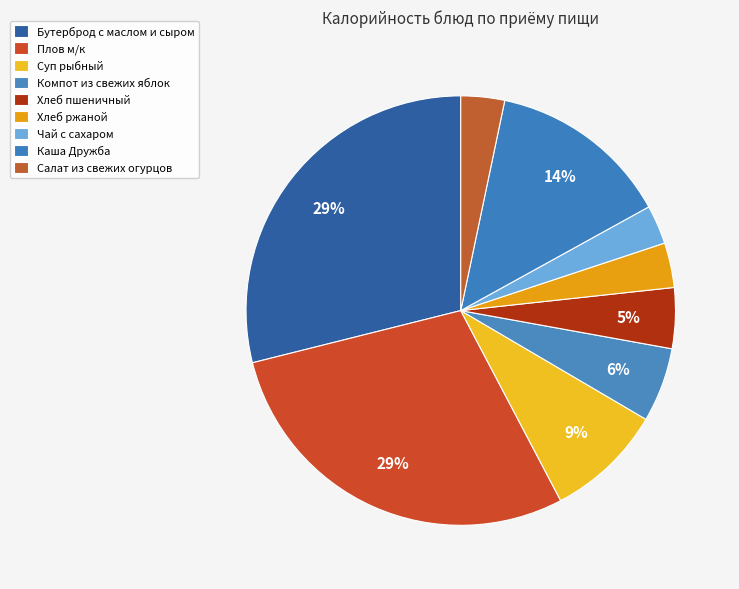

How many segments does this pie chart have?

9